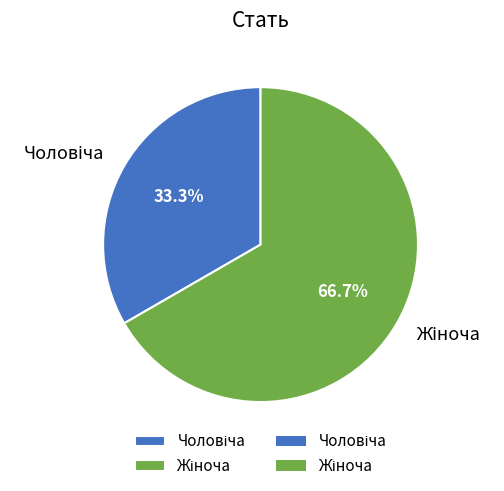

What is the largest slice in the pie chart?

Жіноча